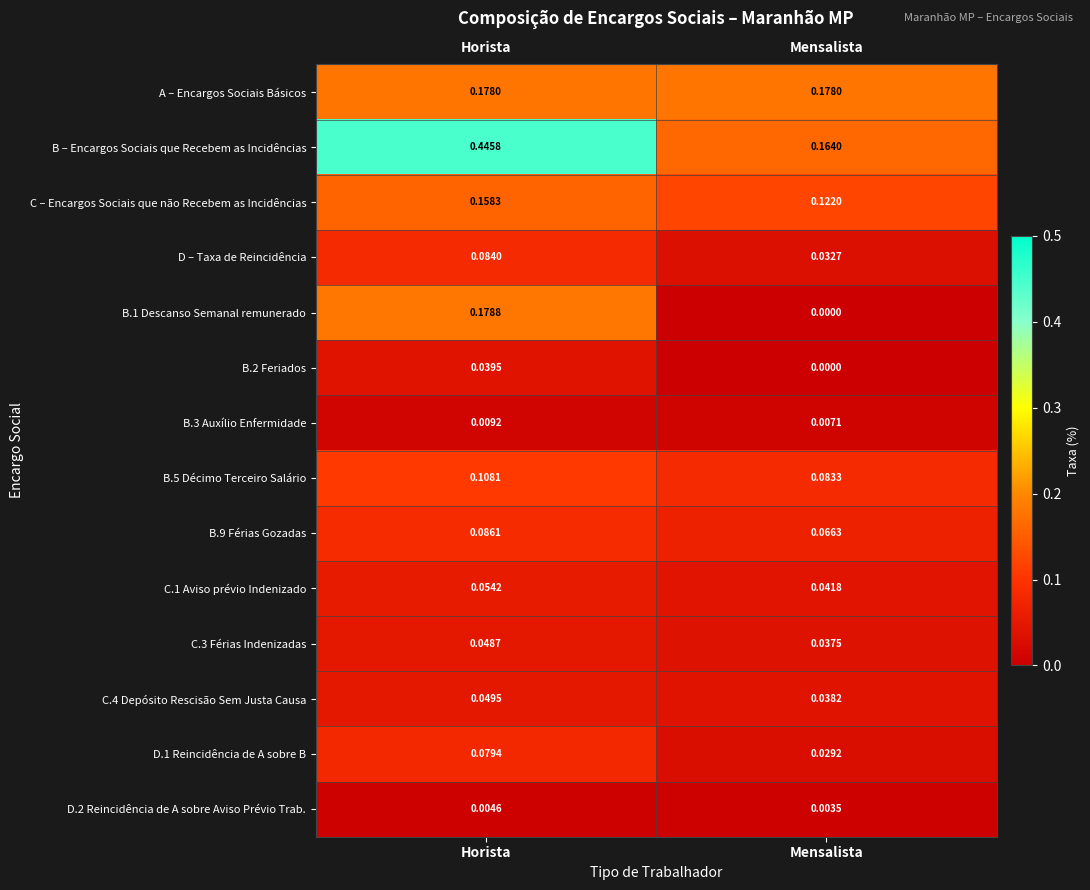

Which label corresponds to the smallest value in the chart?

Mensalista